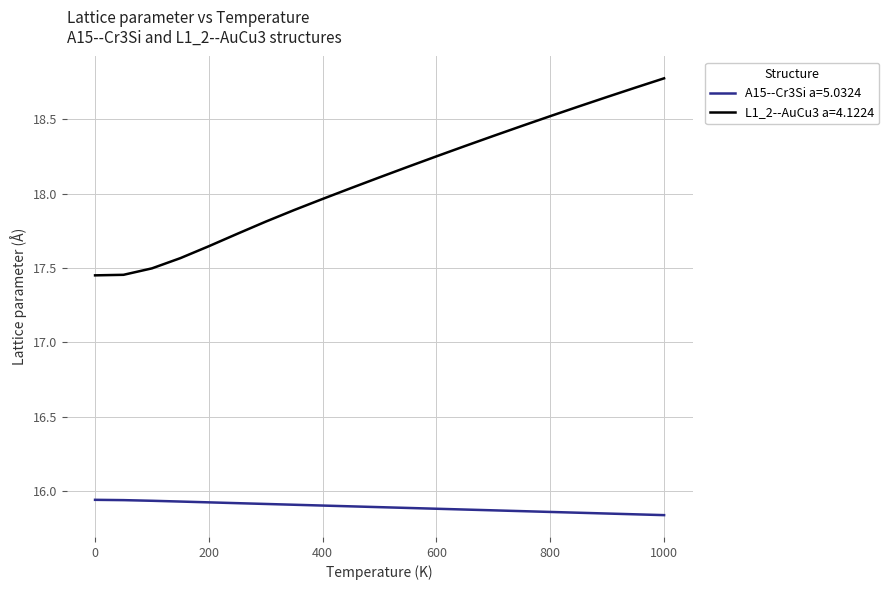

At how many categories does at least one series exceed 18?

12